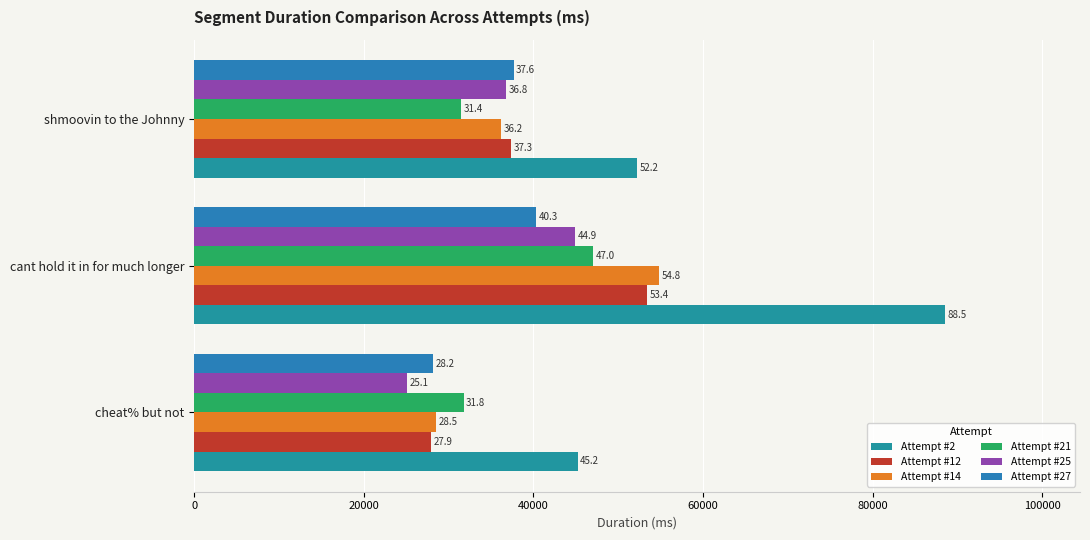

How many Attempt #25 values are between 25092 and 44861?

3